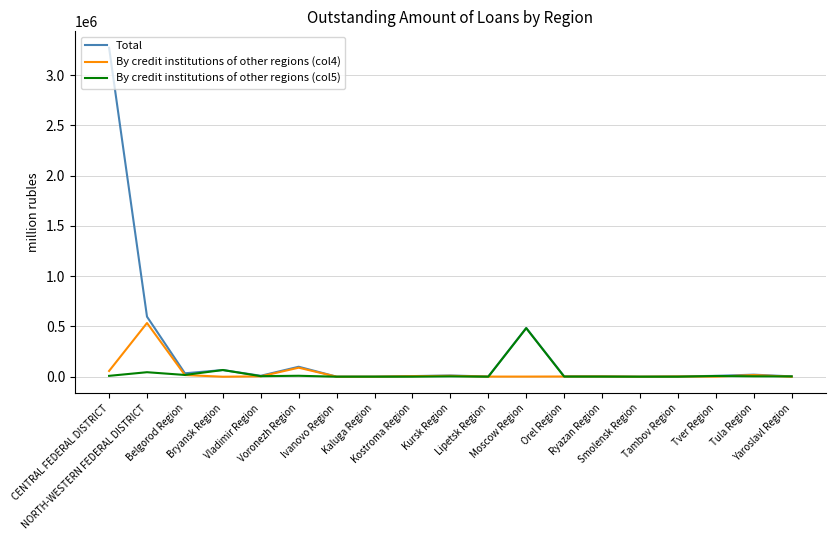

At how many categories does at least one series exceed 764220?

1